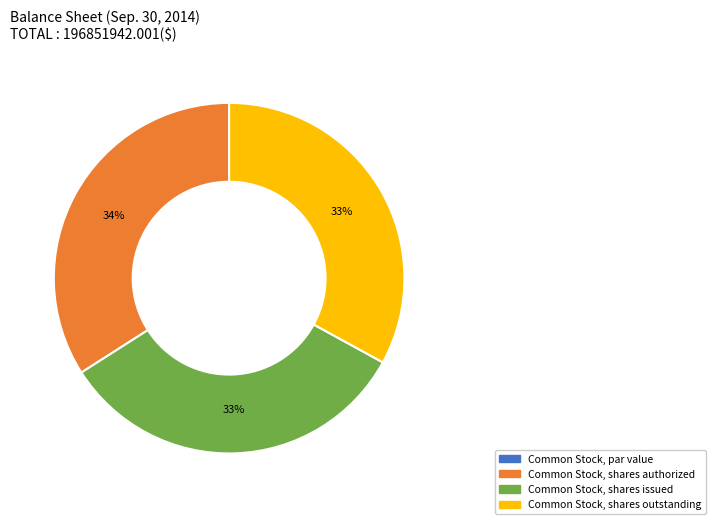

To the nearest percent, what portion does Common Stock, shares outstanding represent?

33%